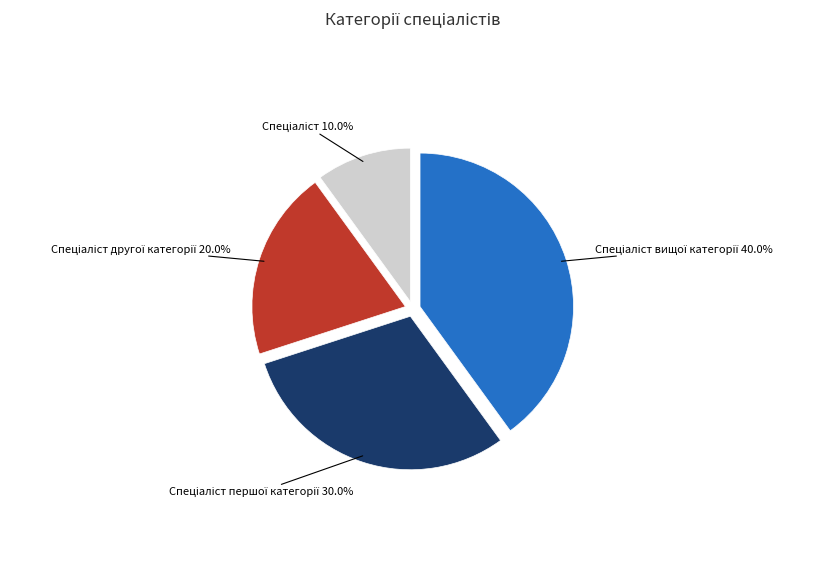

How many slices are in this pie chart?

4